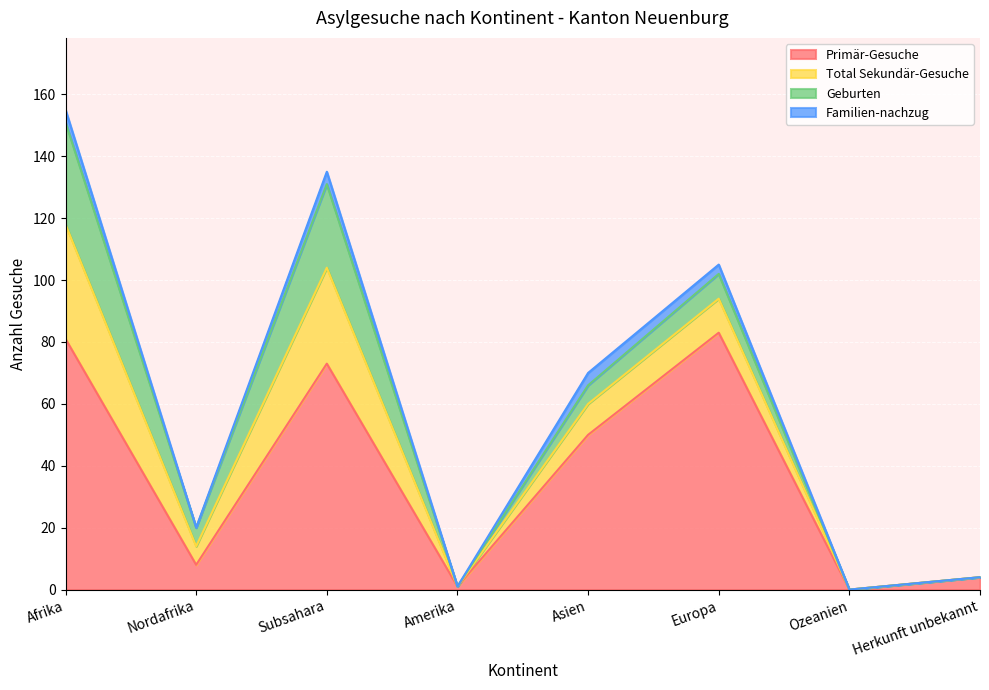

Which category has the highest value across all series?

Europa